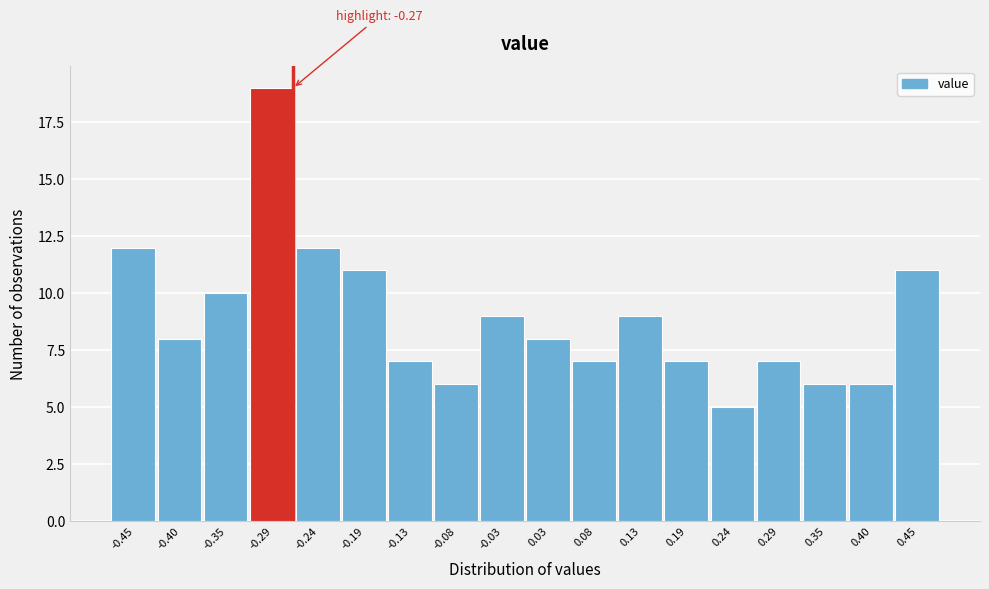

Which range on the x-axis has the tallest bar?

-0.32 to -0.27